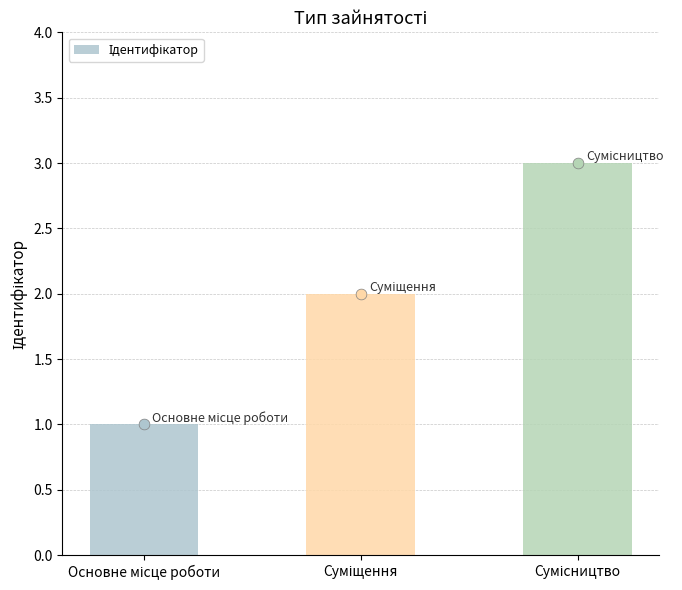

Between Сумісництво and Основне місце роботи, which is larger?

Сумісництво